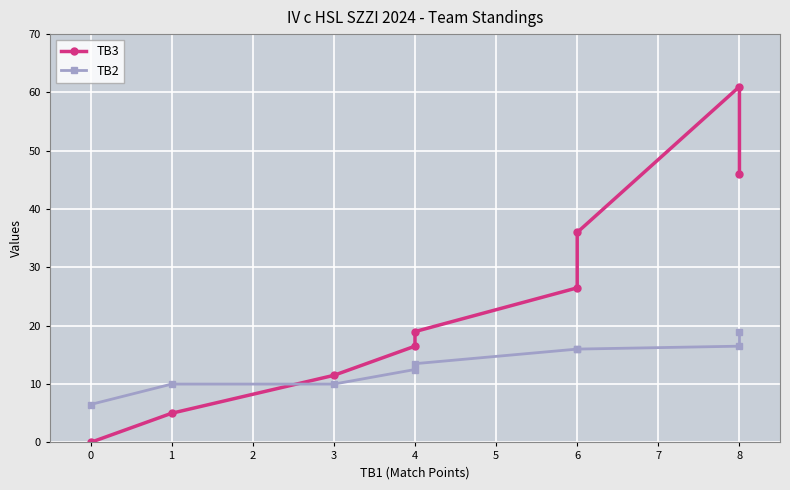

What is the maximum value for TB2?

19.0